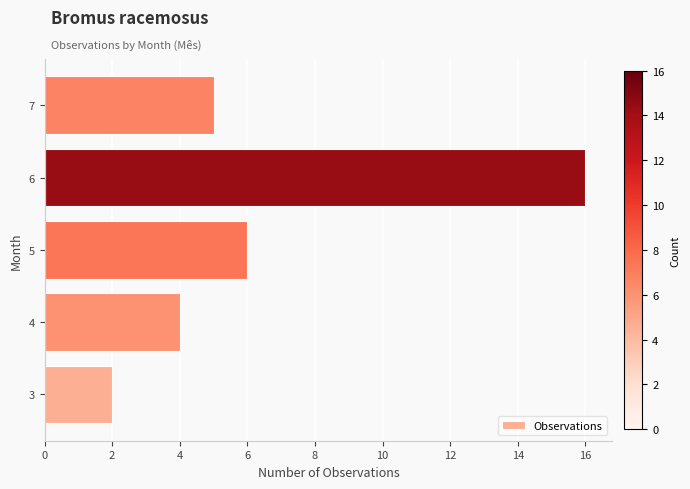

Read the value at 4, to the nearest 5.

5